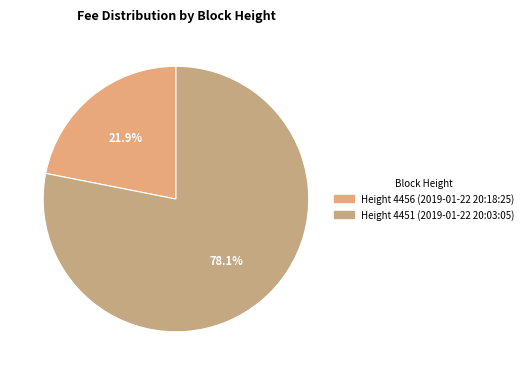

What is the largest slice in the pie chart?

Height 4451 (2019-01-22 20:03:05)